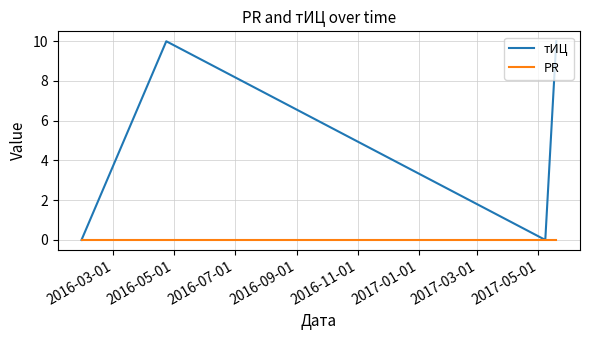

Which series has the largest total across all categories?

тИЦ